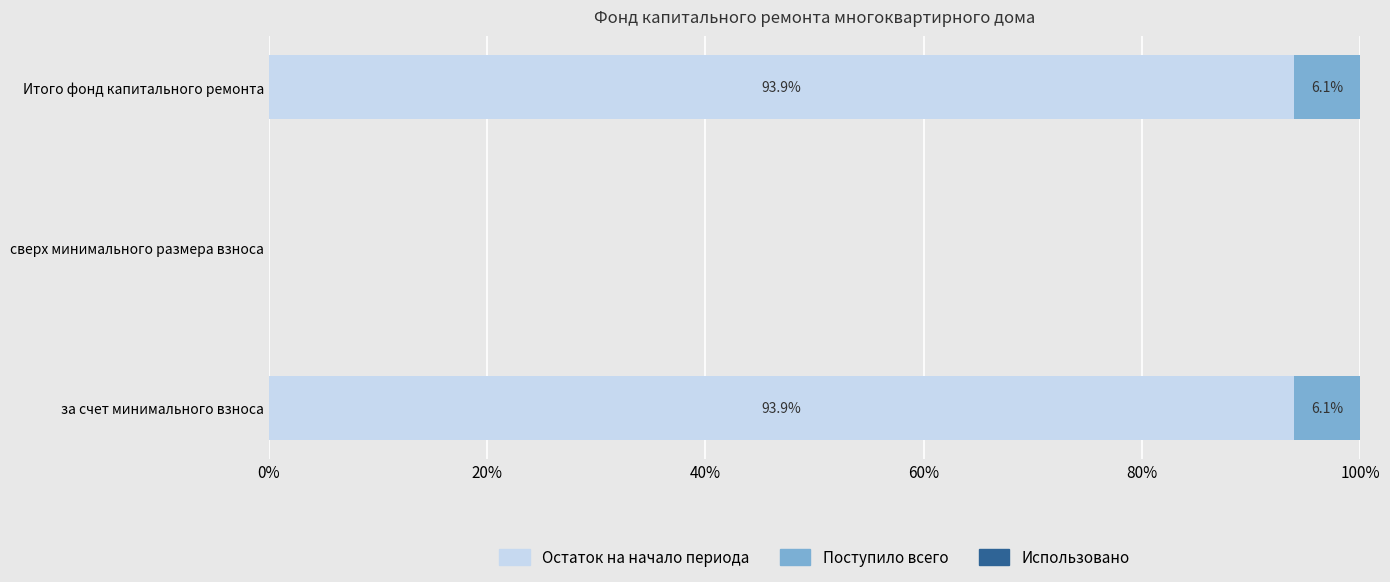

What is the total value across all series at Итого фонд капитального ремонта?

100.0